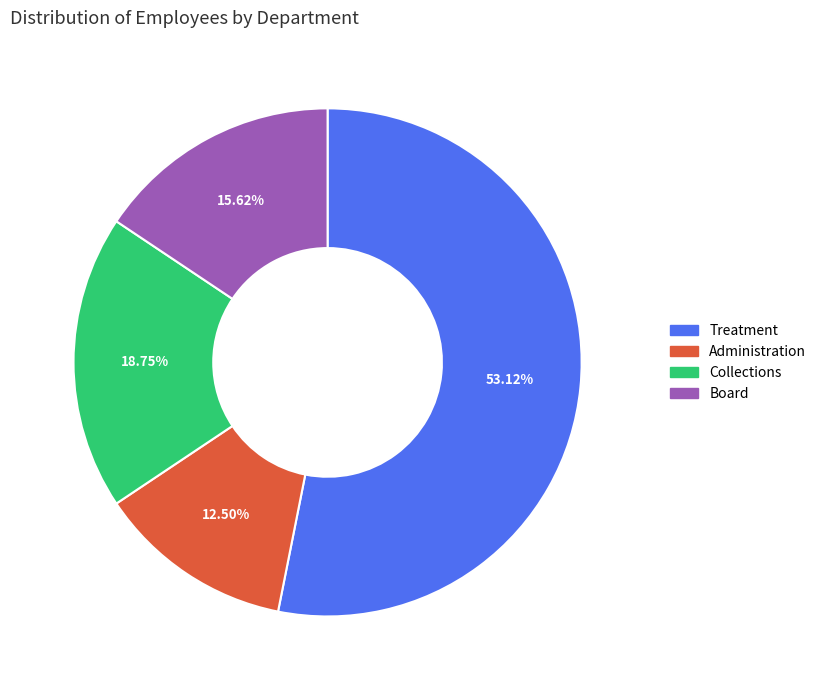

Combined, do Collections and Treatment account for over 50%?

Yes